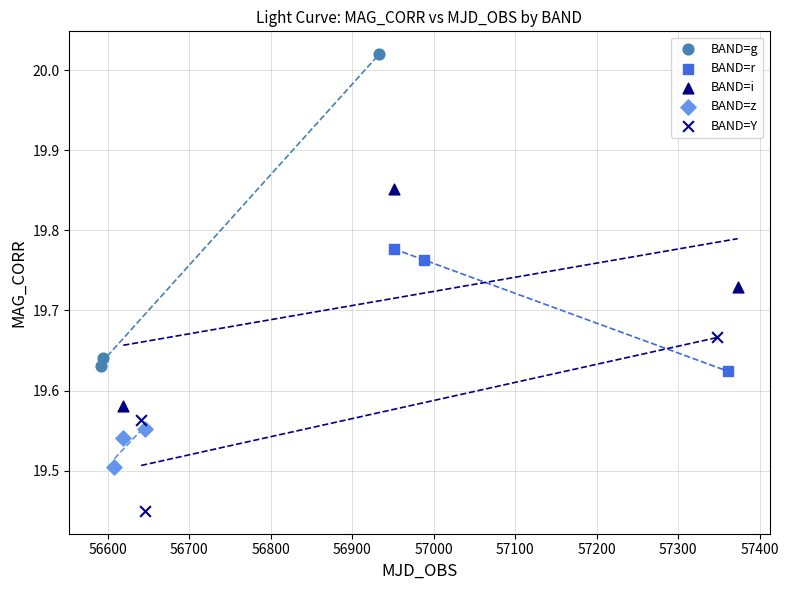

Which series reaches the maximum Y coordinate?

BAND=g